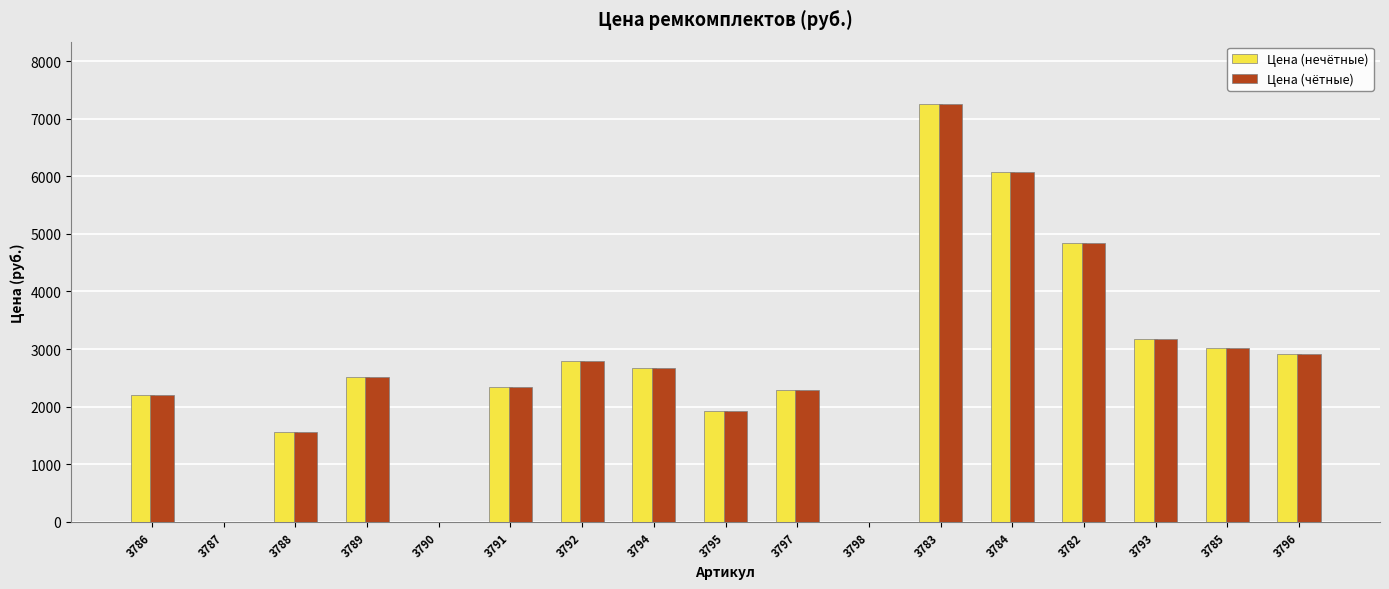

Are the bars grouped side by side (vs. stacked)?

Yes